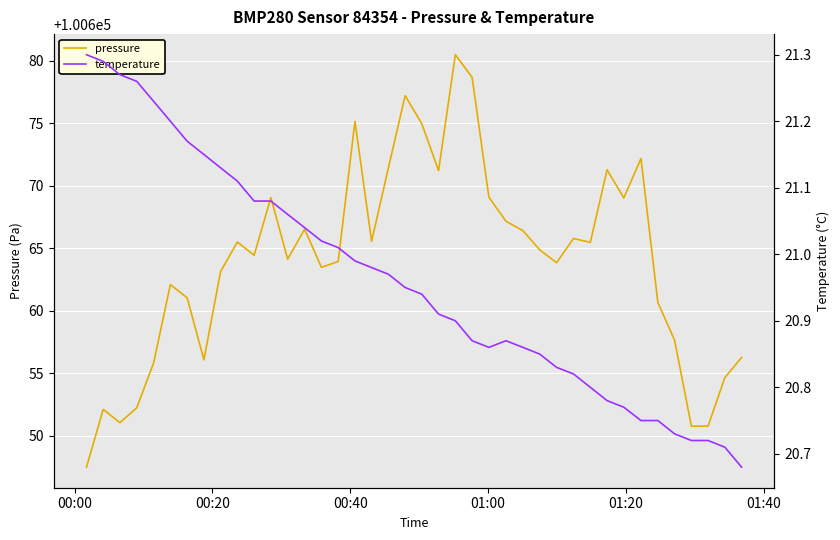

At how many categories does at least one series exceed 17094?

40